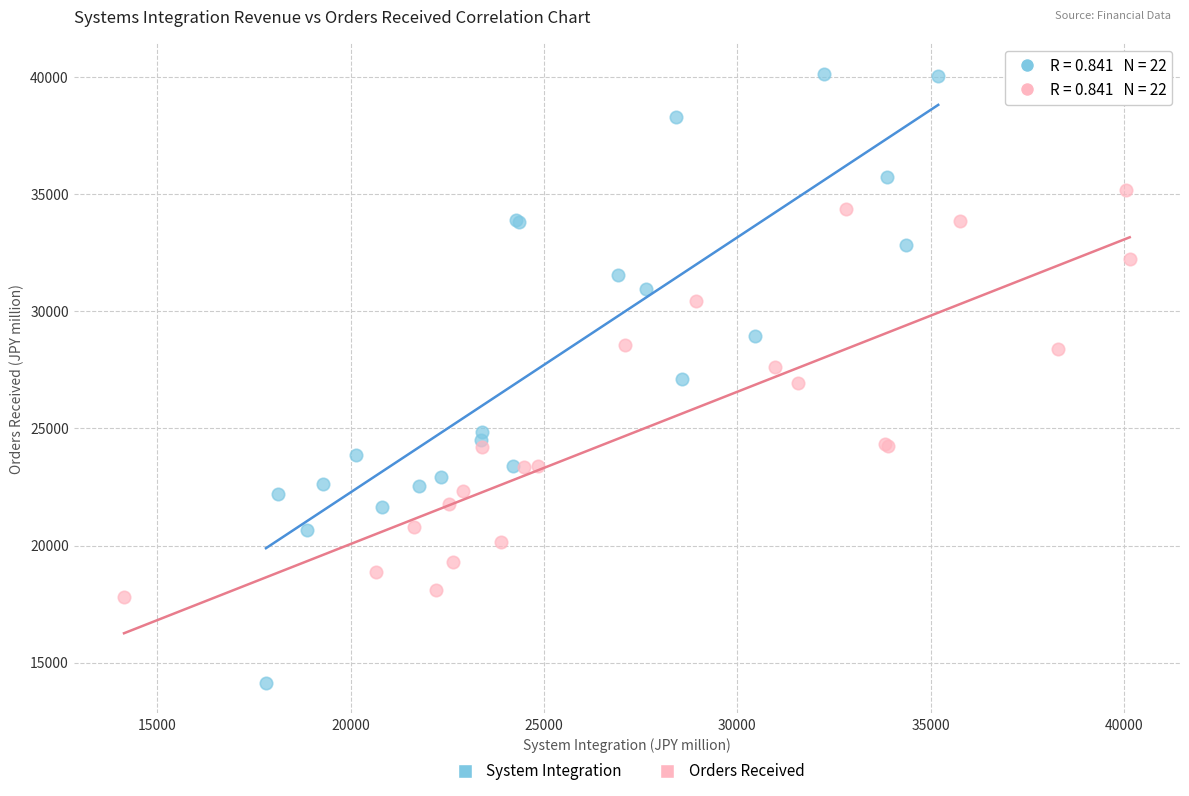

Which series contains the highest Y value?

System Integration